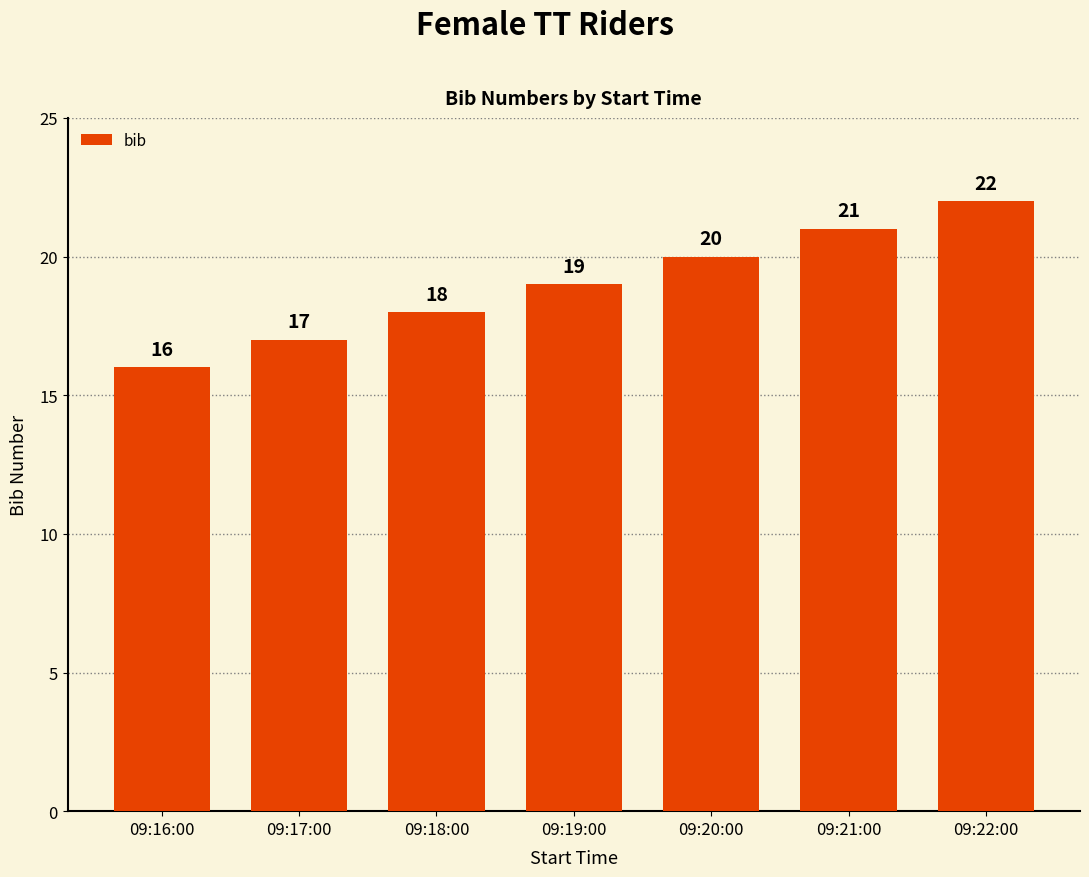

What is the sum of all values?

133